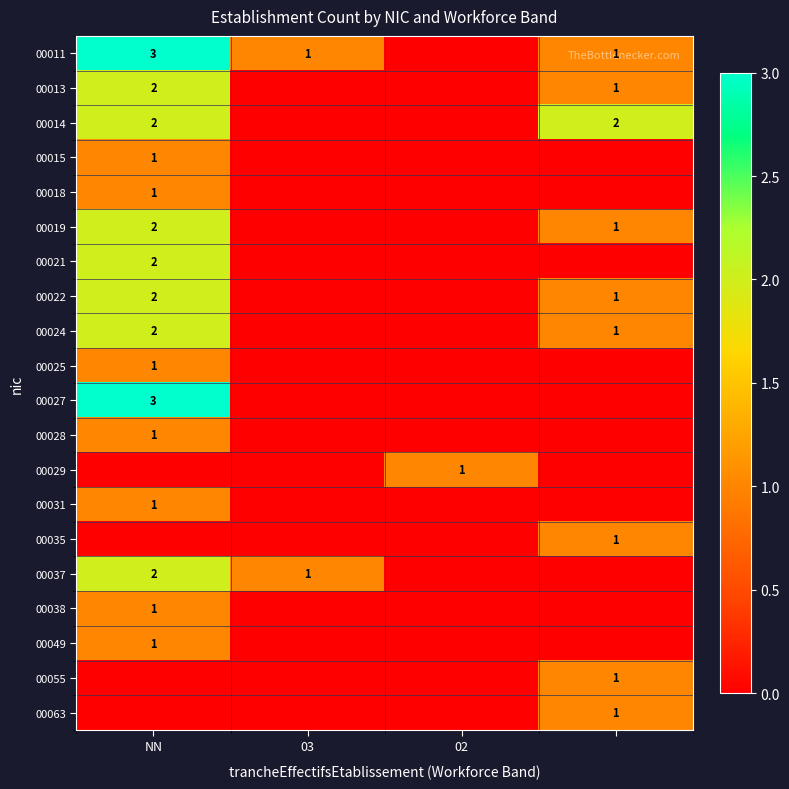

Is it true that 00011 equals 3 at NN?

True